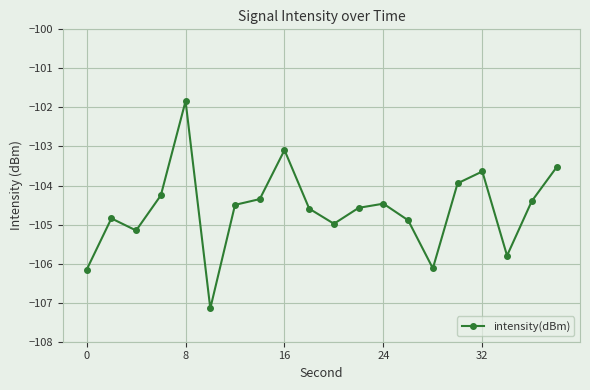

What is the smallest value displayed?

-107.1